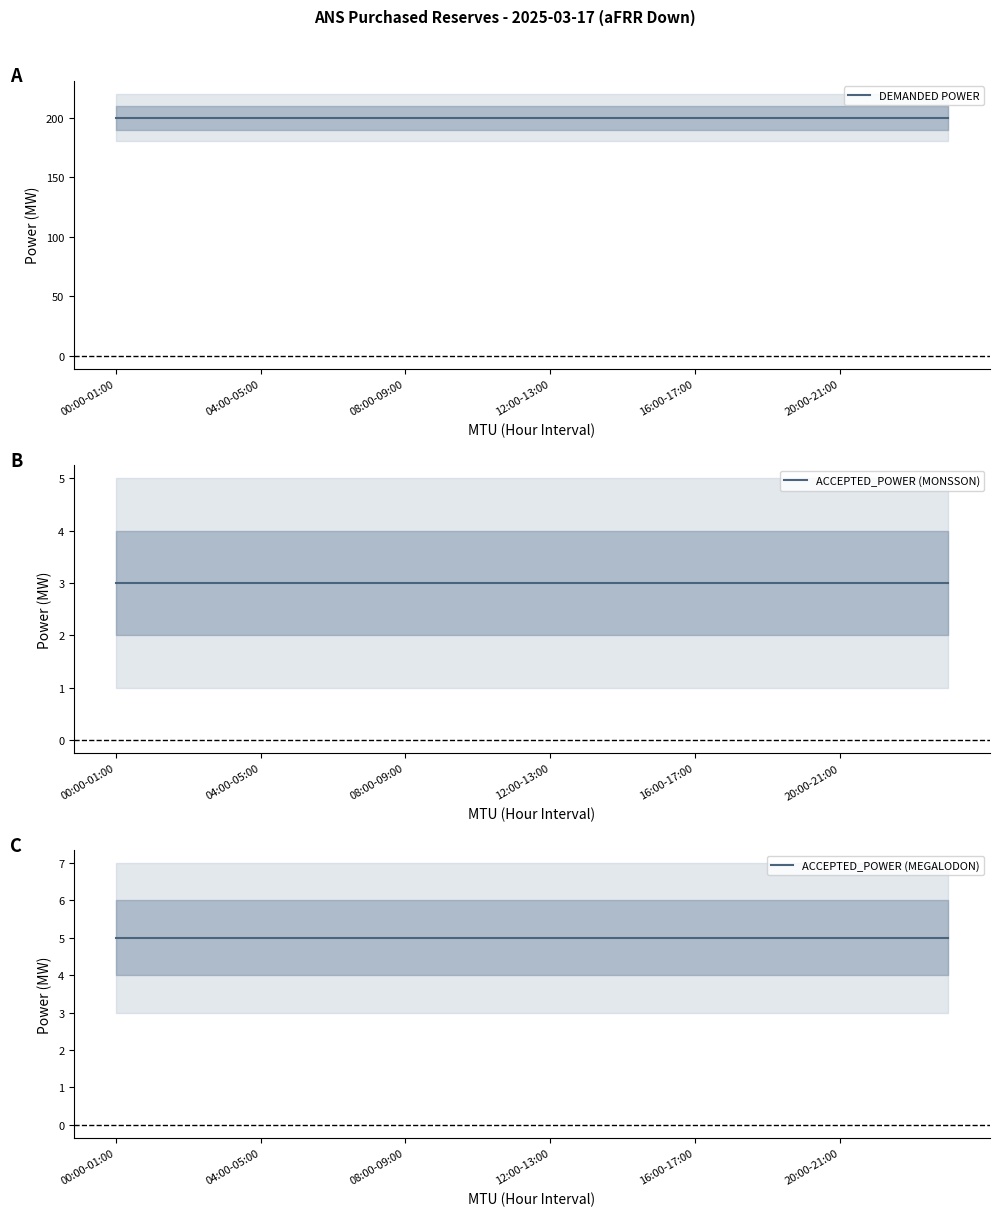

The ACCEPTED_POWER (MEGALODON) series shows 9 at 12:00-13:00. True or false?

False